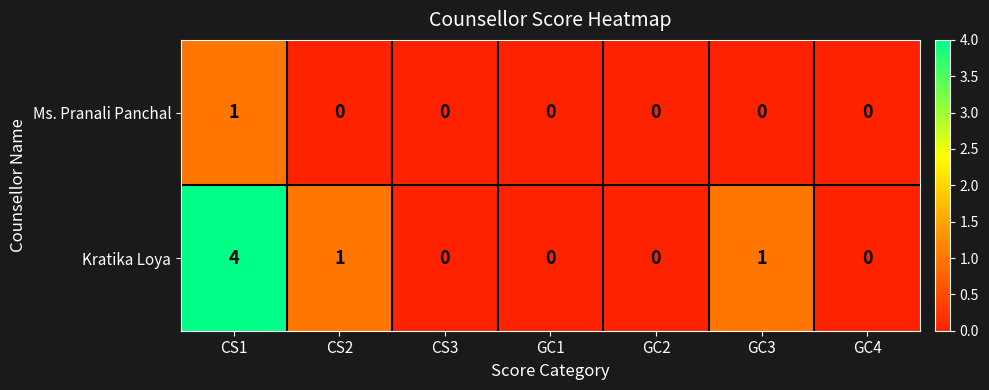

The value of Ms. Pranali Panchal at CS2 is 0. True or false?

True